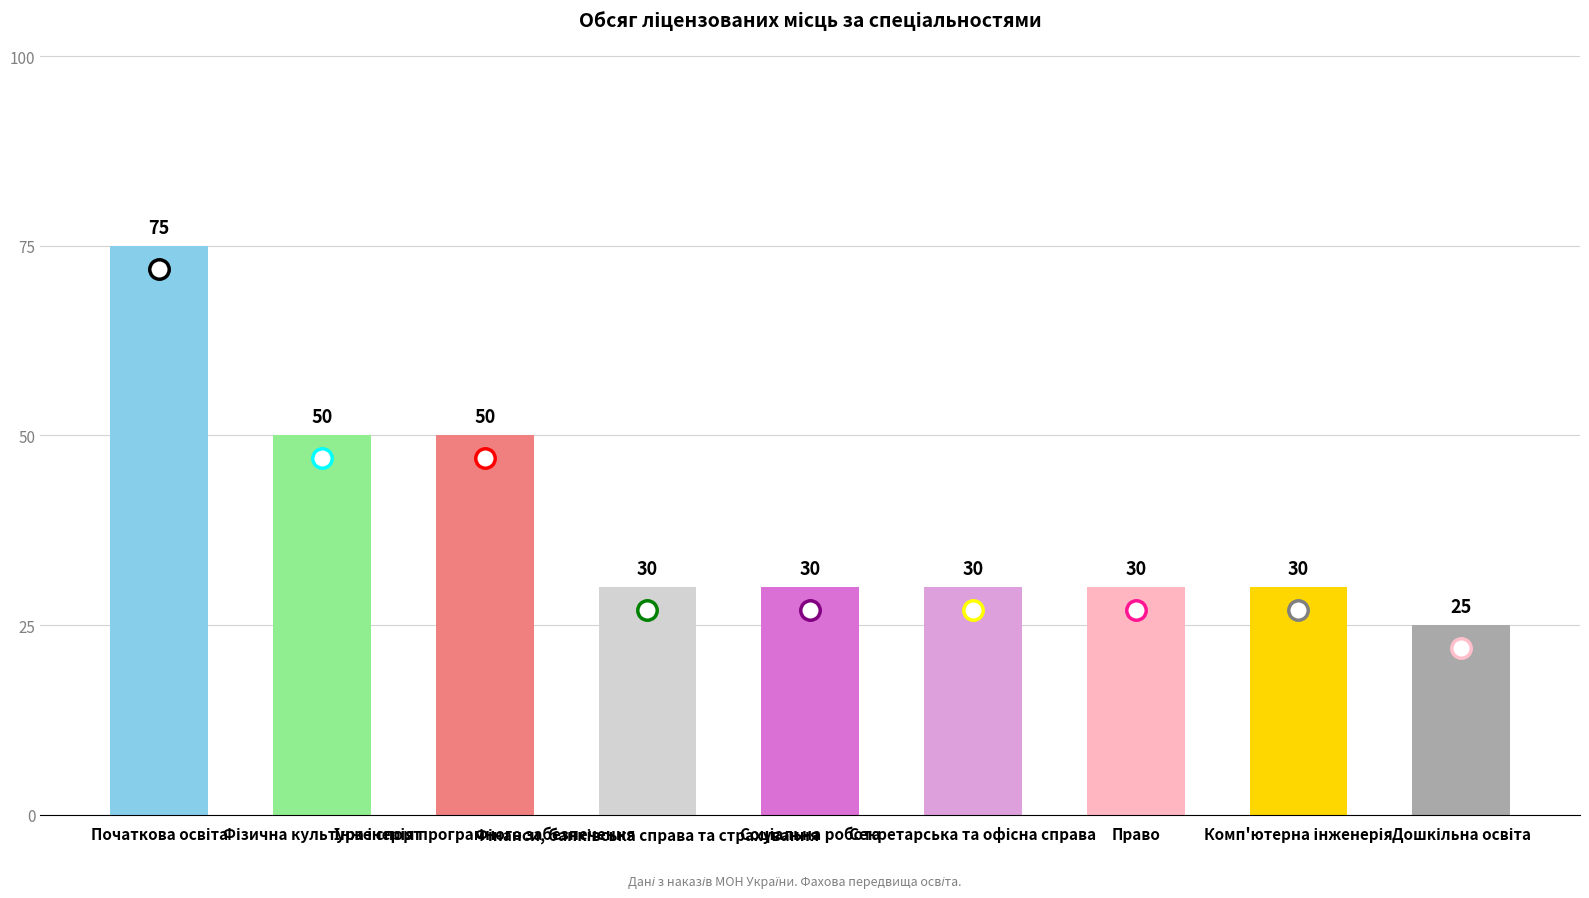

What is the maximum value shown in the chart?

75